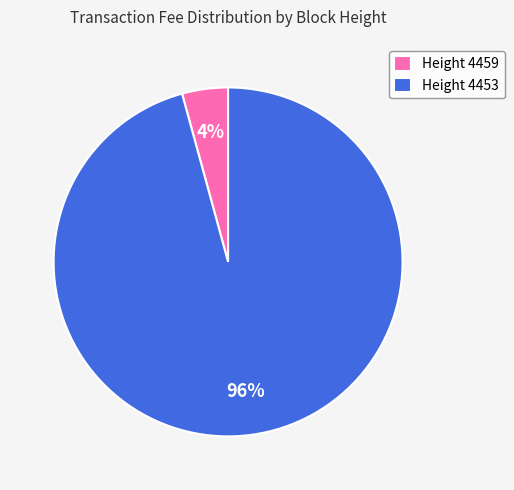

Is there a majority slice in this chart?

Yes